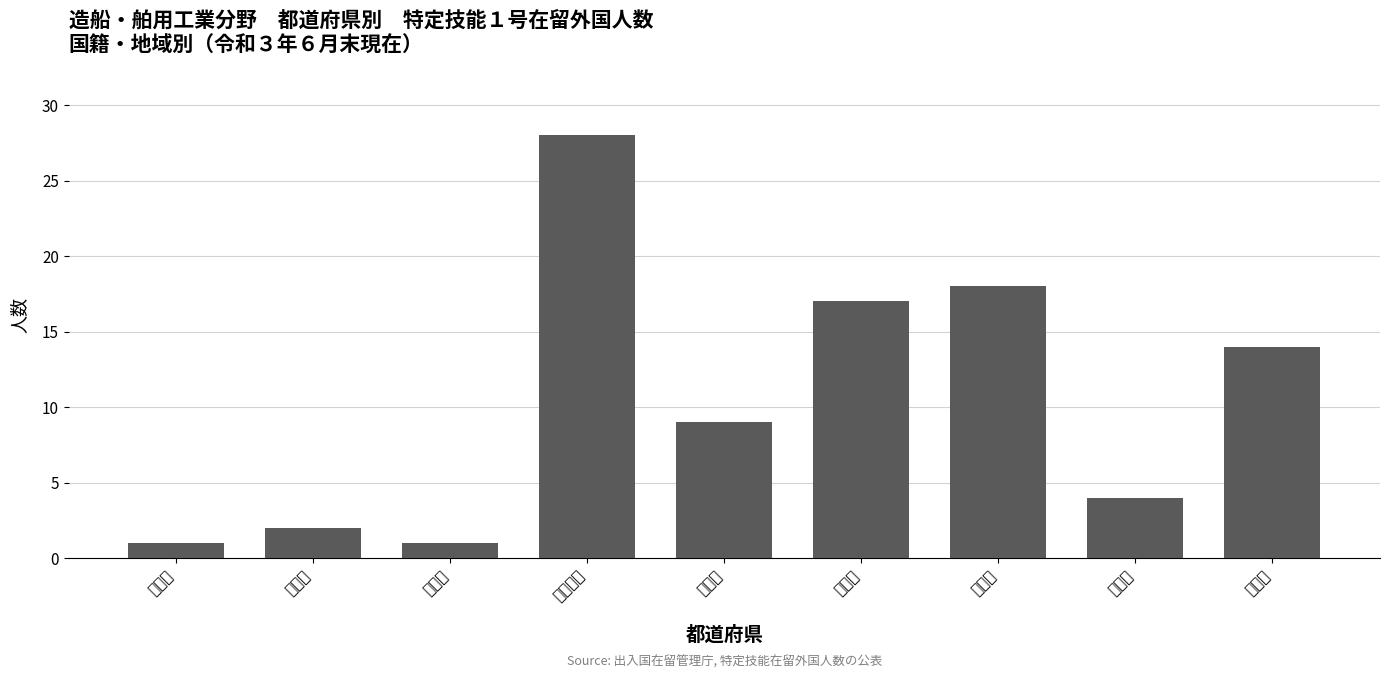

Which category has the highest value across all series?

神奈川県